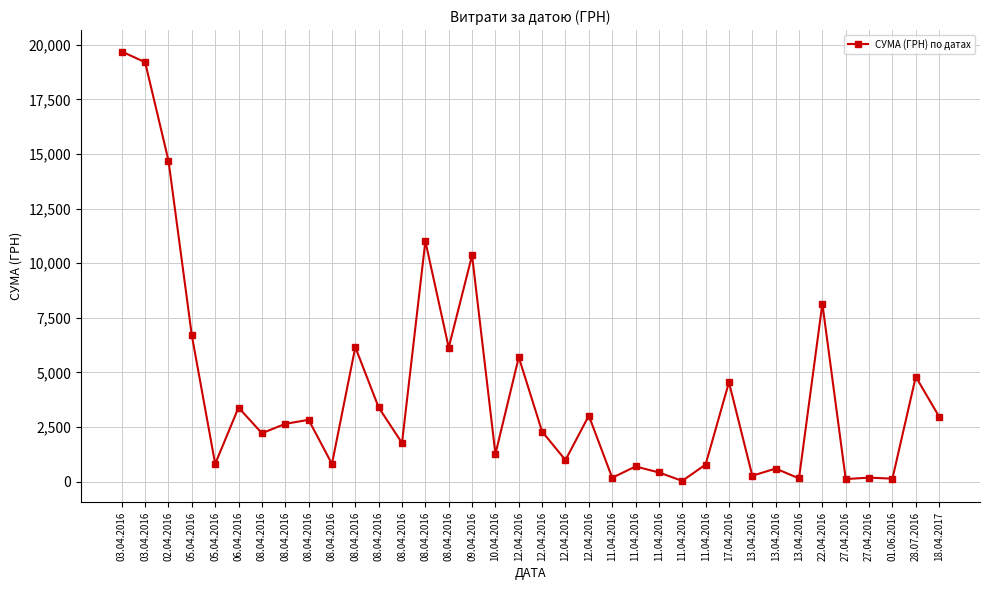

How many lines are shown in the chart?

1